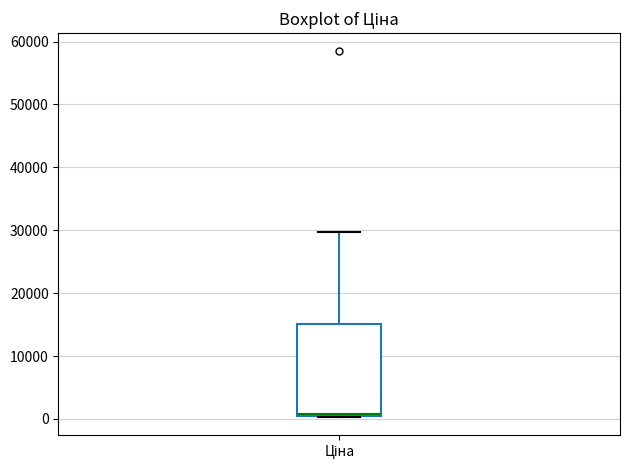

Where is the upper edge of the box for Ціна on the y-axis? The values are not printed on the chart, so give them approximately, as read against the axis.

15000